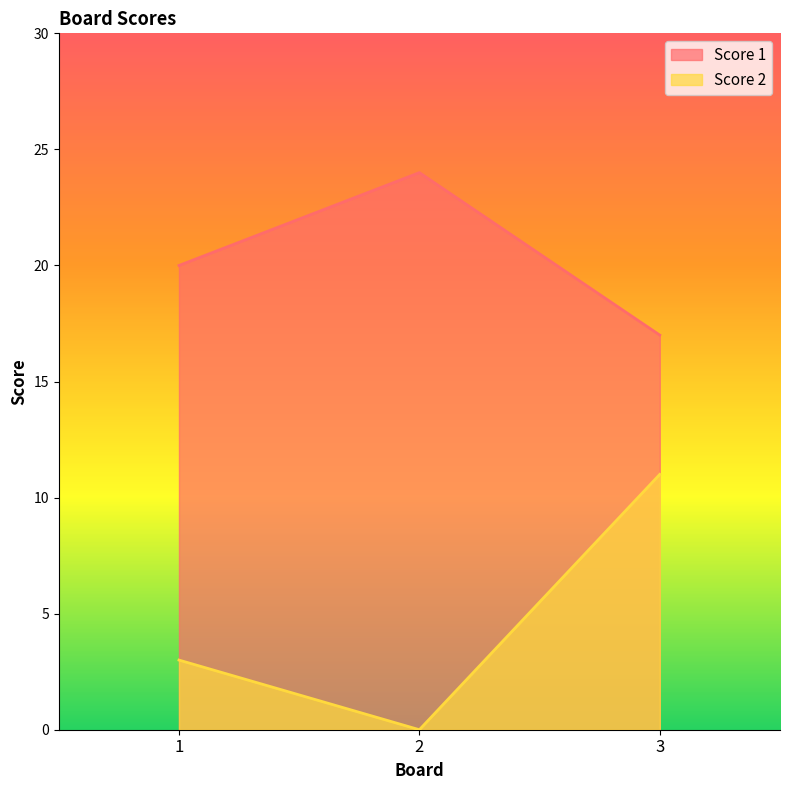

Count the number of categories in the chart.

3